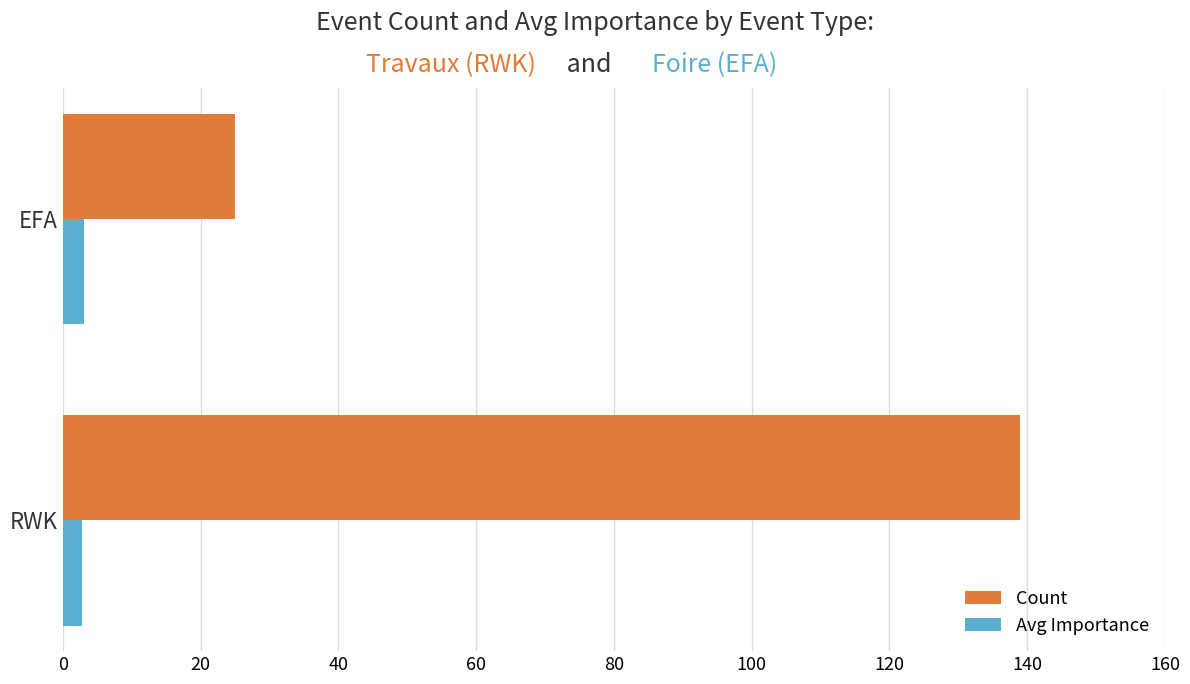

Rank the series by their maximum value, from lowest to highest.

Avg Importance, Count